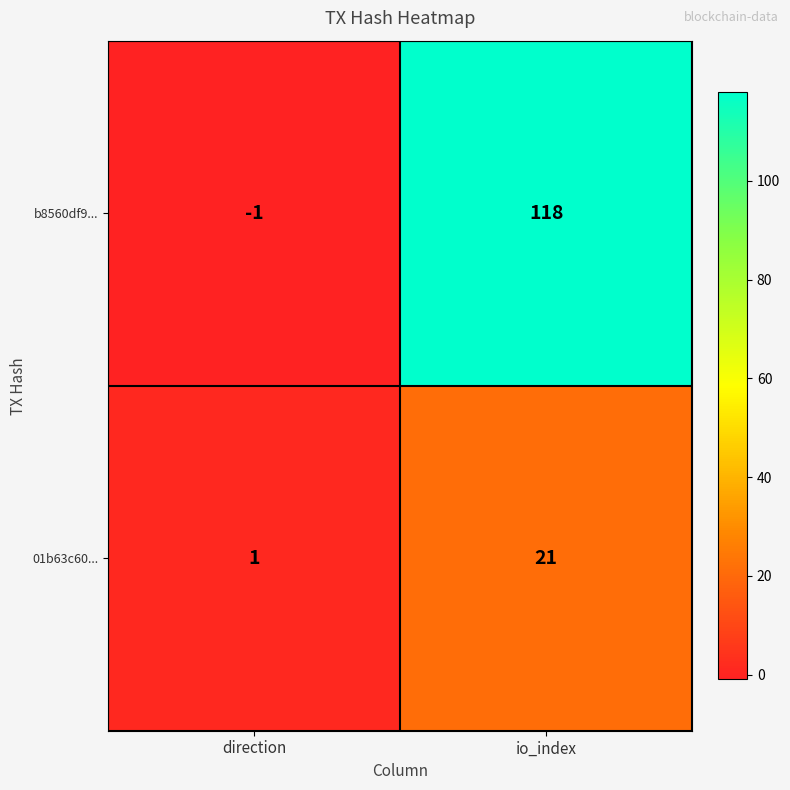

Between direction and io_index, which series saw the biggest shift?

b8560df9...